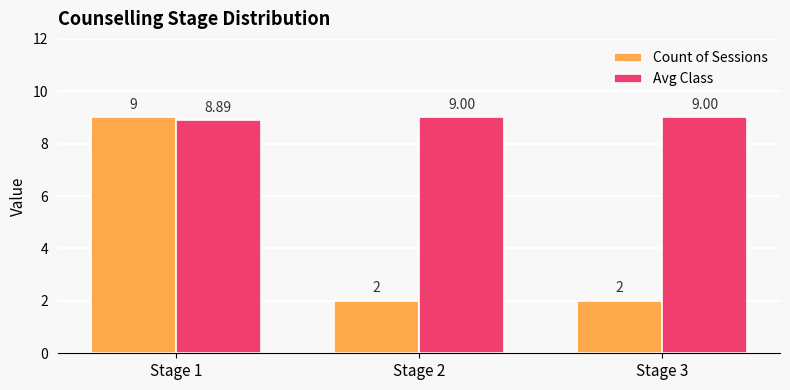

At which category is the sum across all series the highest?

Stage 1